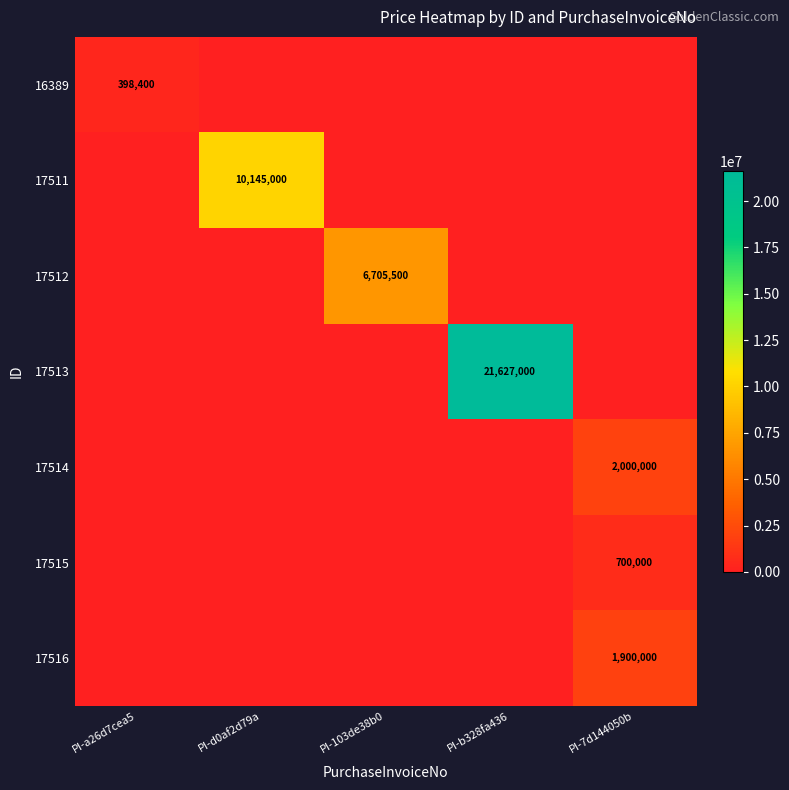

How many categories are shown in the chart?

5